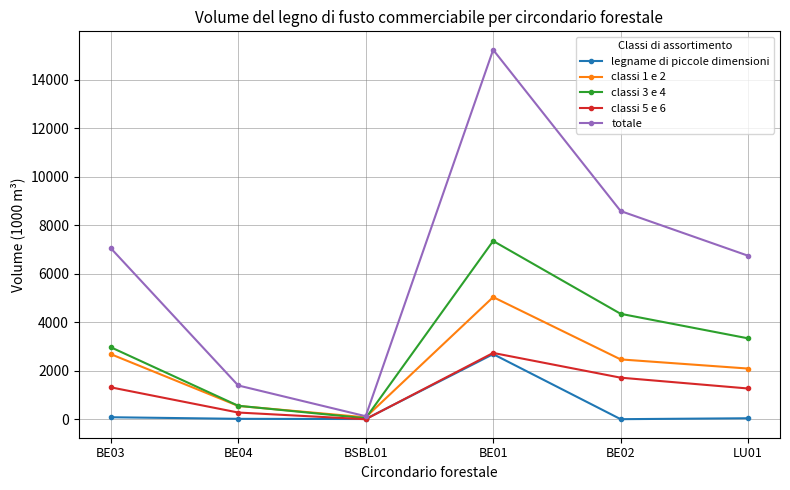

What position from the right is BSBL01?

4